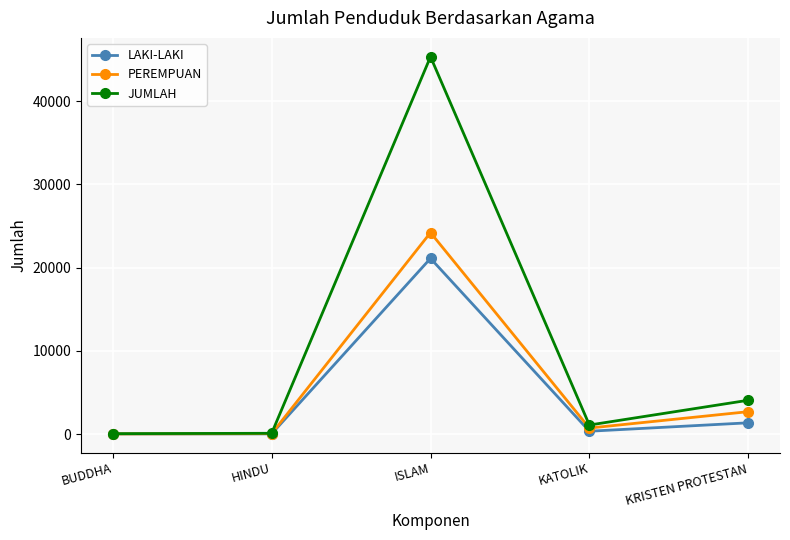

At how many categories does at least one series exceed 3716?

2